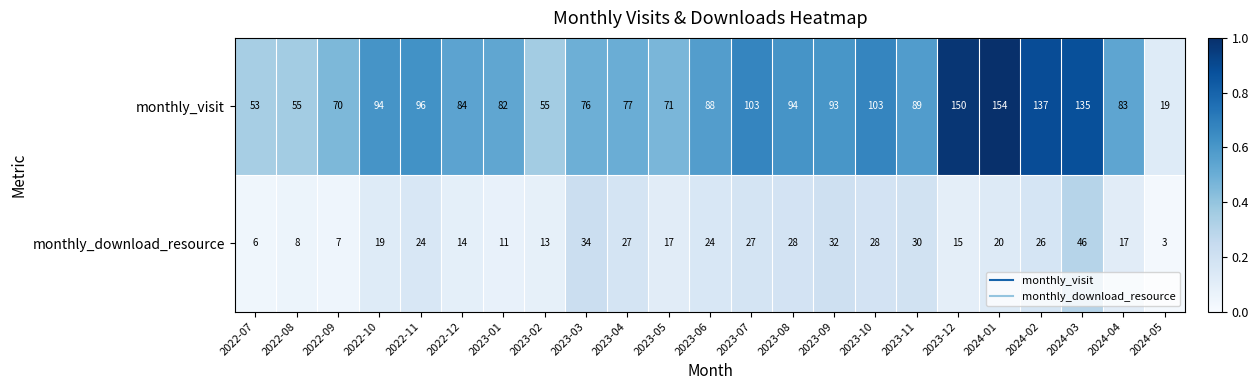

Between 2022-07 and 2023-09, which series saw the biggest shift?

monthly_visit